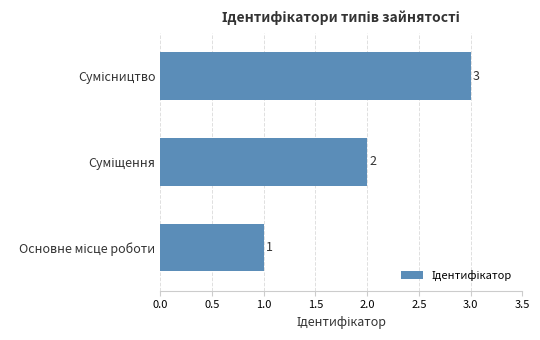

Count the values in the range 1 to 3.

3